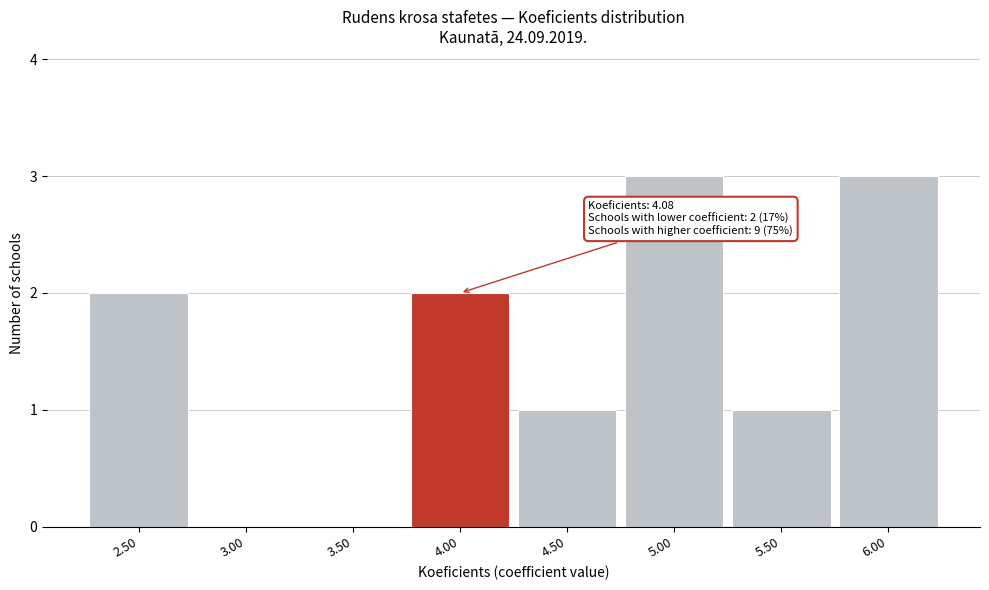

Reading left to right, transcribe all the data shown in this chart.

2.50=2	3.00=0	3.50=0	4.00=2	4.50=1	5.00=3	5.50=1	6.00=3